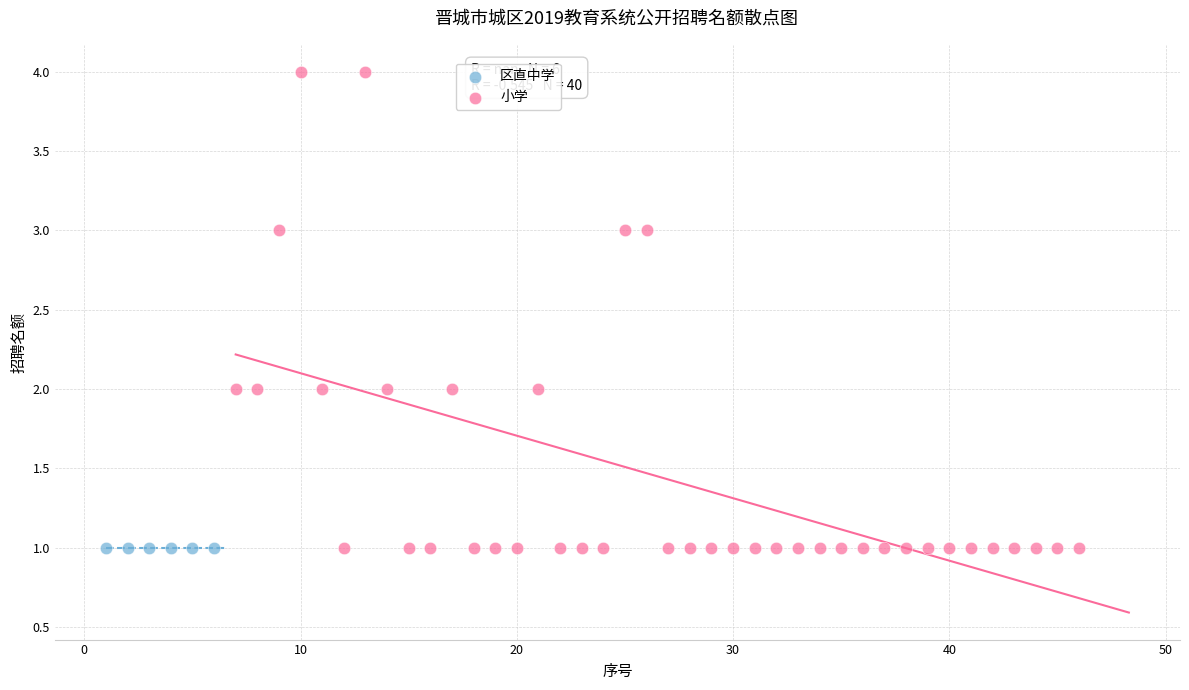

Which series reaches the maximum Y coordinate?

小学